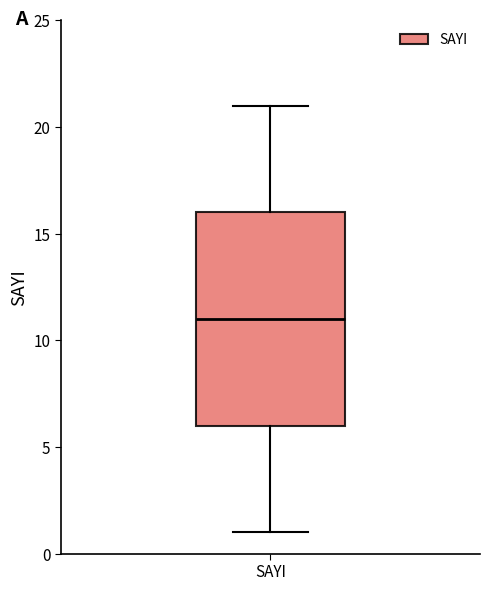

Transcribe this box plot: give where the median line is, the range the box spans, and where the two whiskers end, as read against the y-axis. The values are not printed on the chart, so give them approximately, as read against the axis.

median 11, box 6 to 16, whiskers 1 to 21